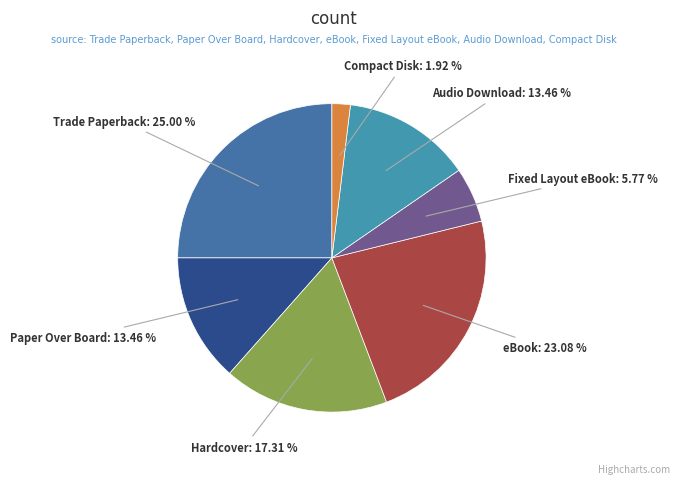

What percentage is NOT represented by Paper Over Board?

86.5%